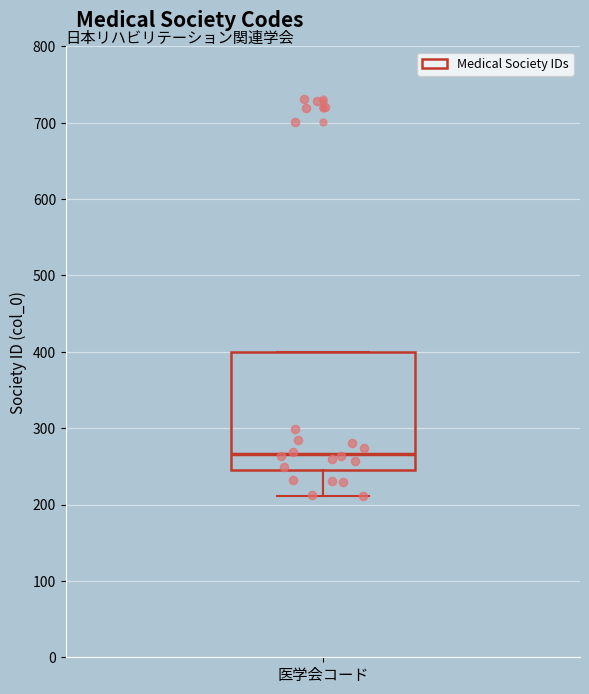

Read this box plot against the y-axis: the position of the median line, the range covered by the box, and the ends of both whiskers. The values are not printed on the chart, so give them approximately, as read against the axis.

median 270, box 240 to 400, whiskers 210 to 400